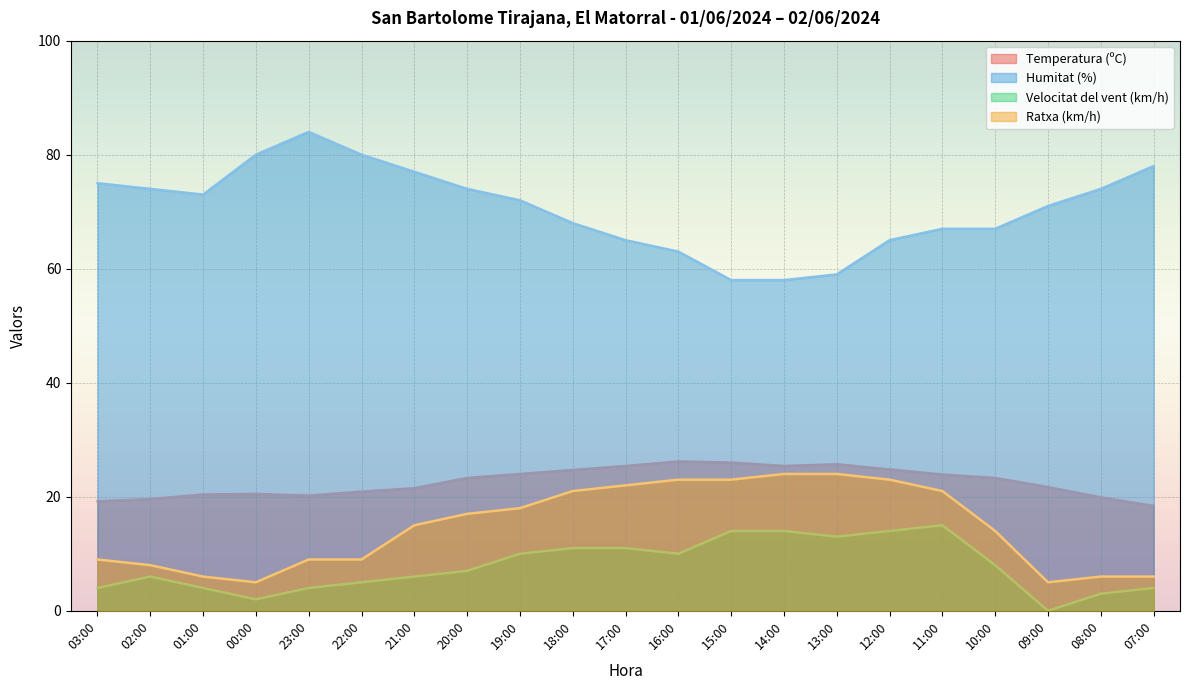

True or false: Velocitat del vent (km/h) and Temperatura (ºC) intersect in this chart.

False